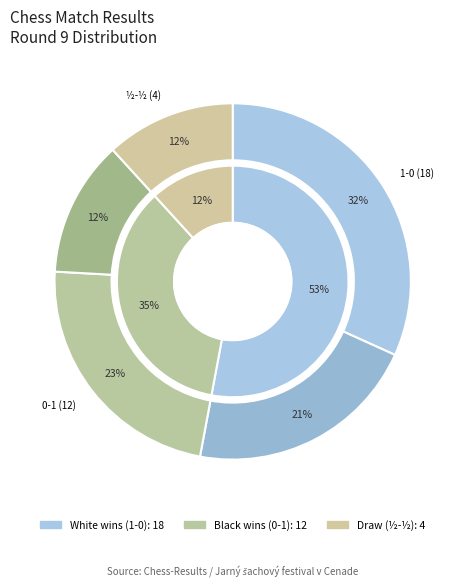

To the nearest percent, what is the average slice percentage?

33%